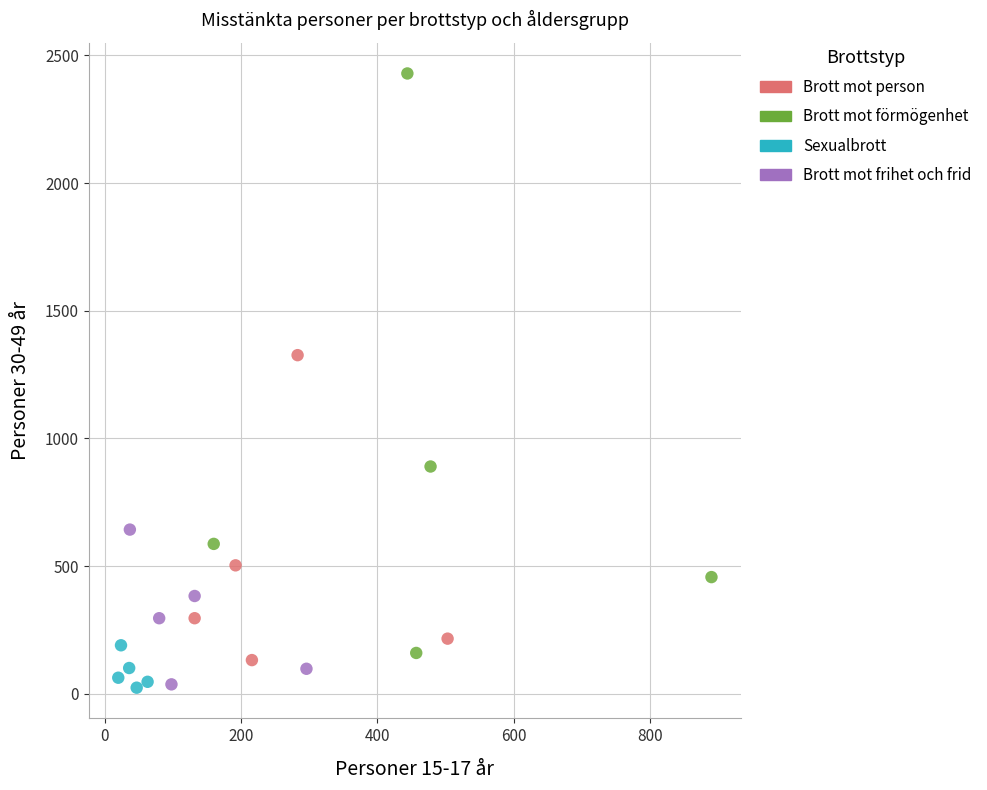

Which series contains the highest Y value?

Brott mot förmögenhet